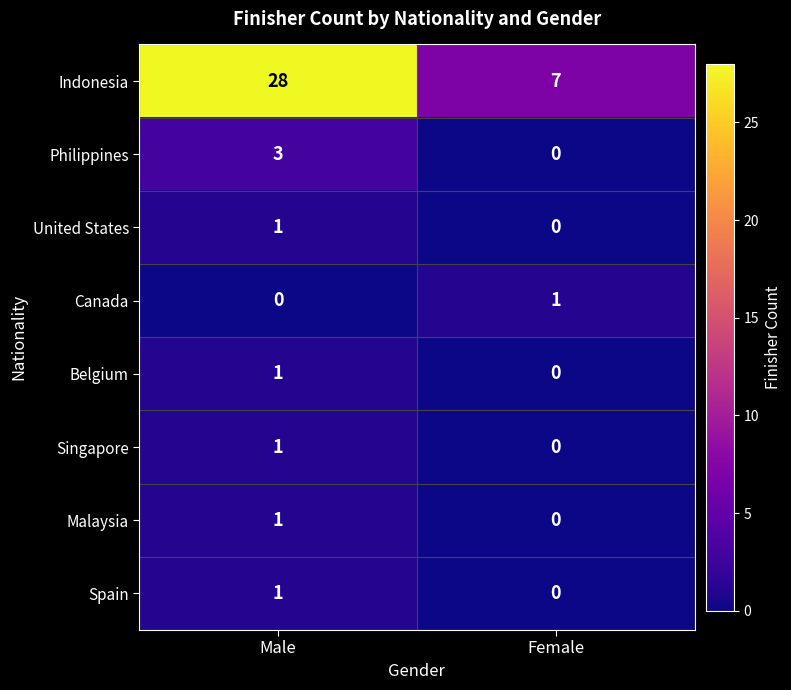

At which label is Belgium closest to 0?

Female